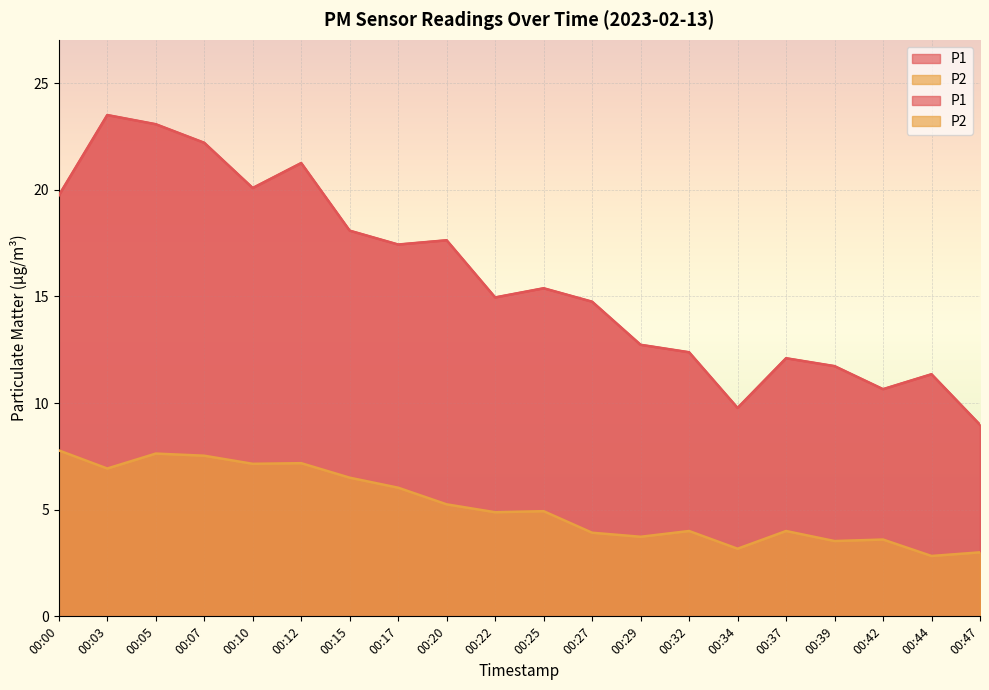

Where is the first local maximum for P1?

00:03